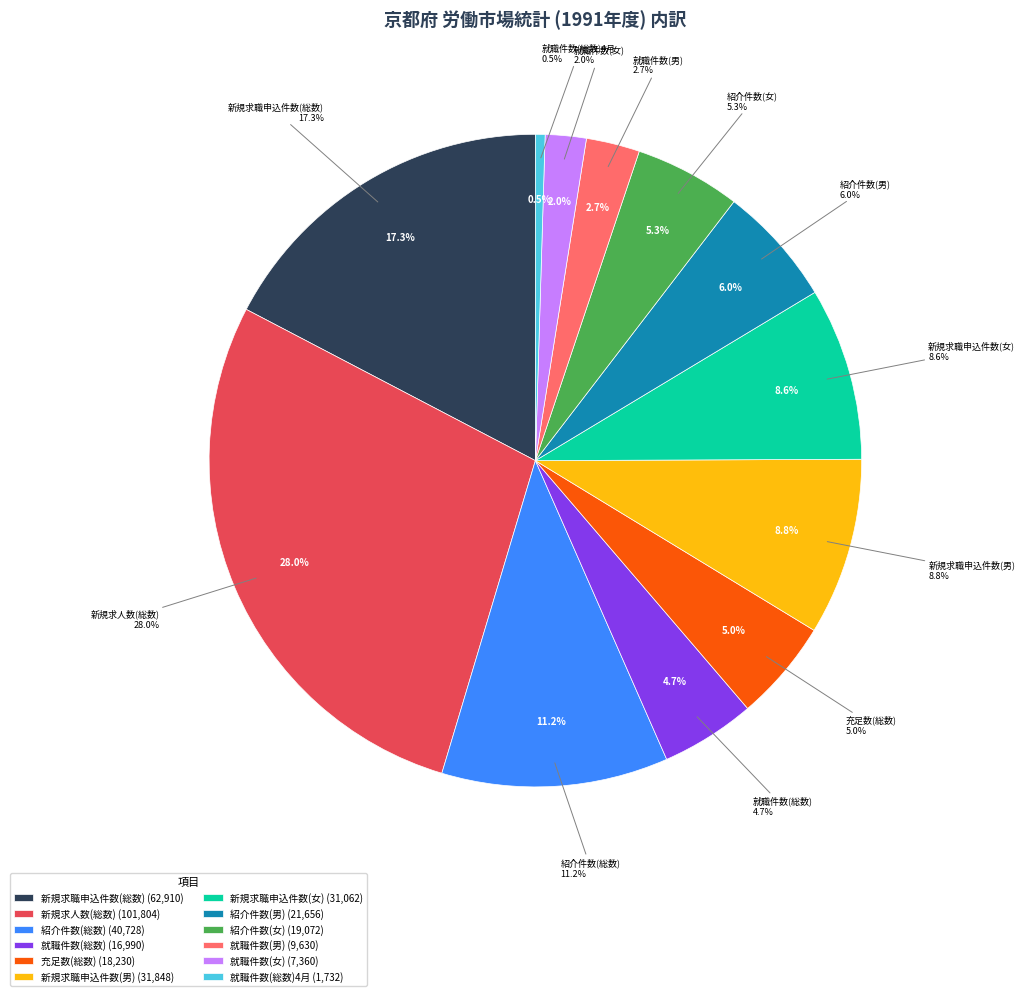

To the nearest percent, what percentage of the pie is 新規求職申込件数(総数)?

17%